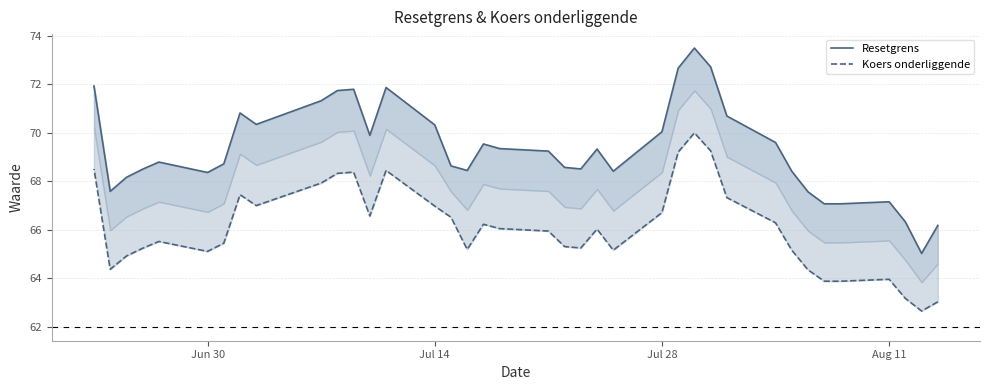

What is the value of the Resetgrens point at the 19th from the left?

69.2